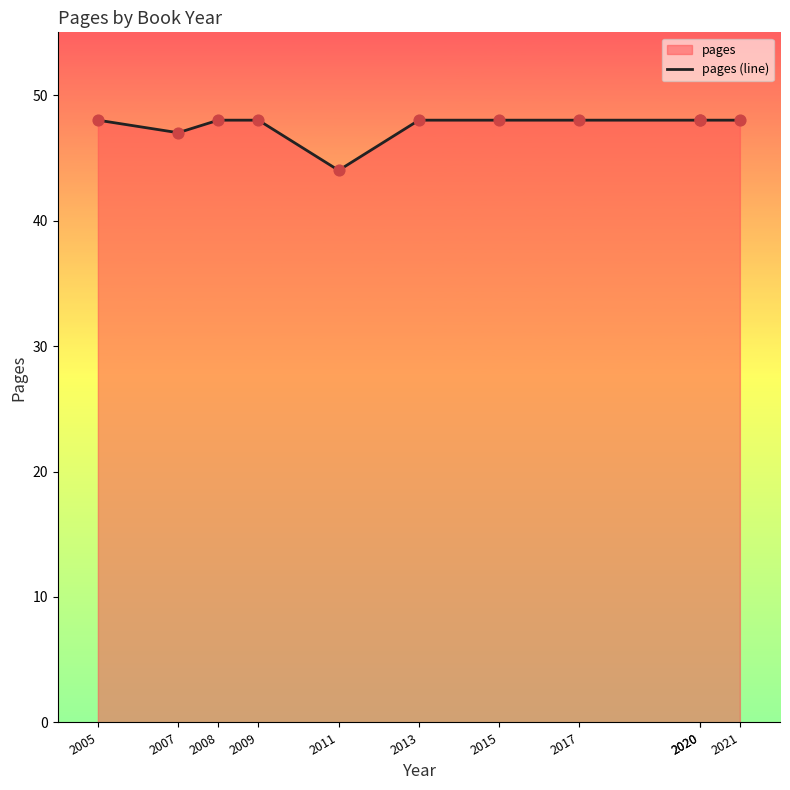

Between 2009 and 2007, which is larger?

2009